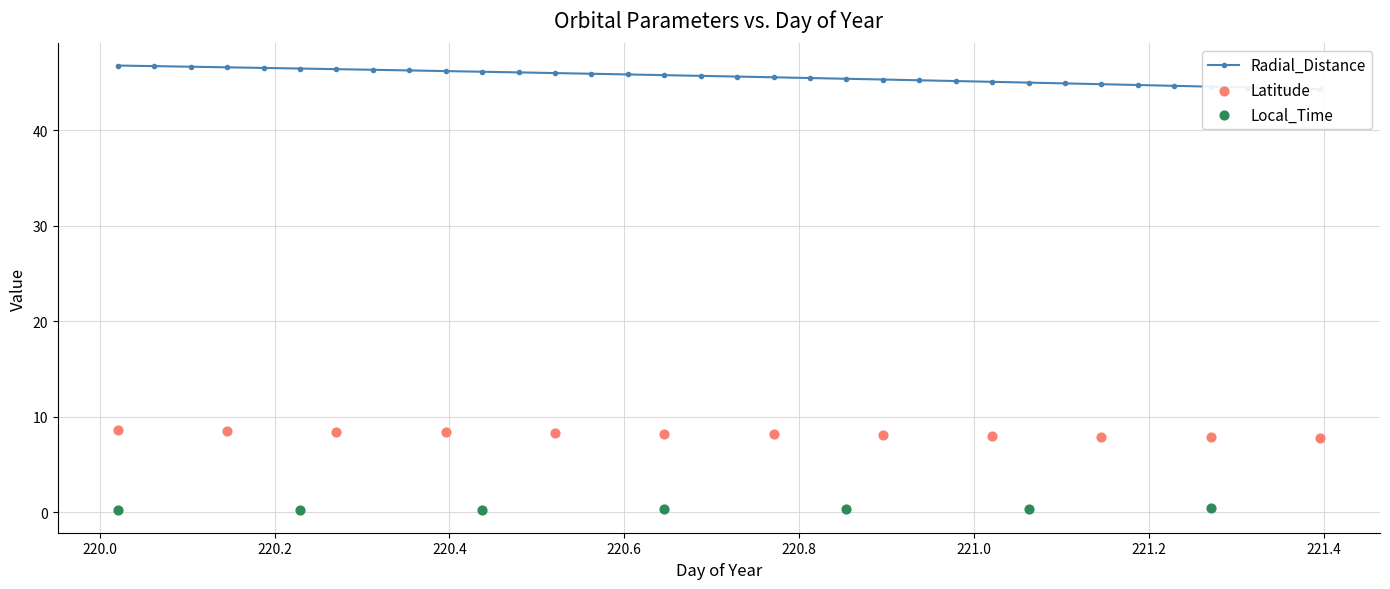

Which series contains the highest Y value?

Radial_Distance